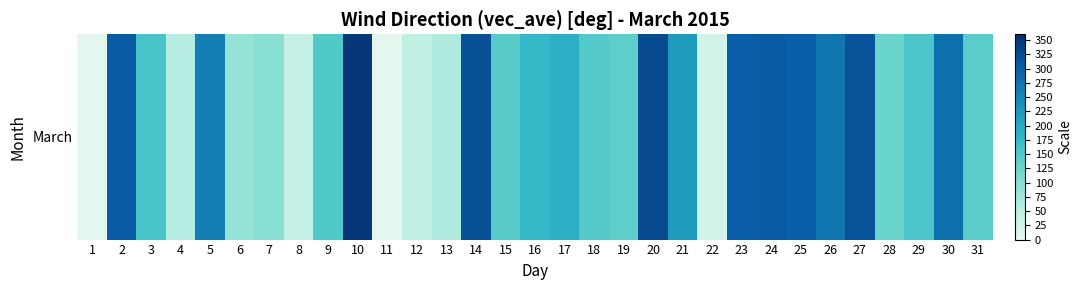

What is the difference between the maximum and minimum values?

343.8